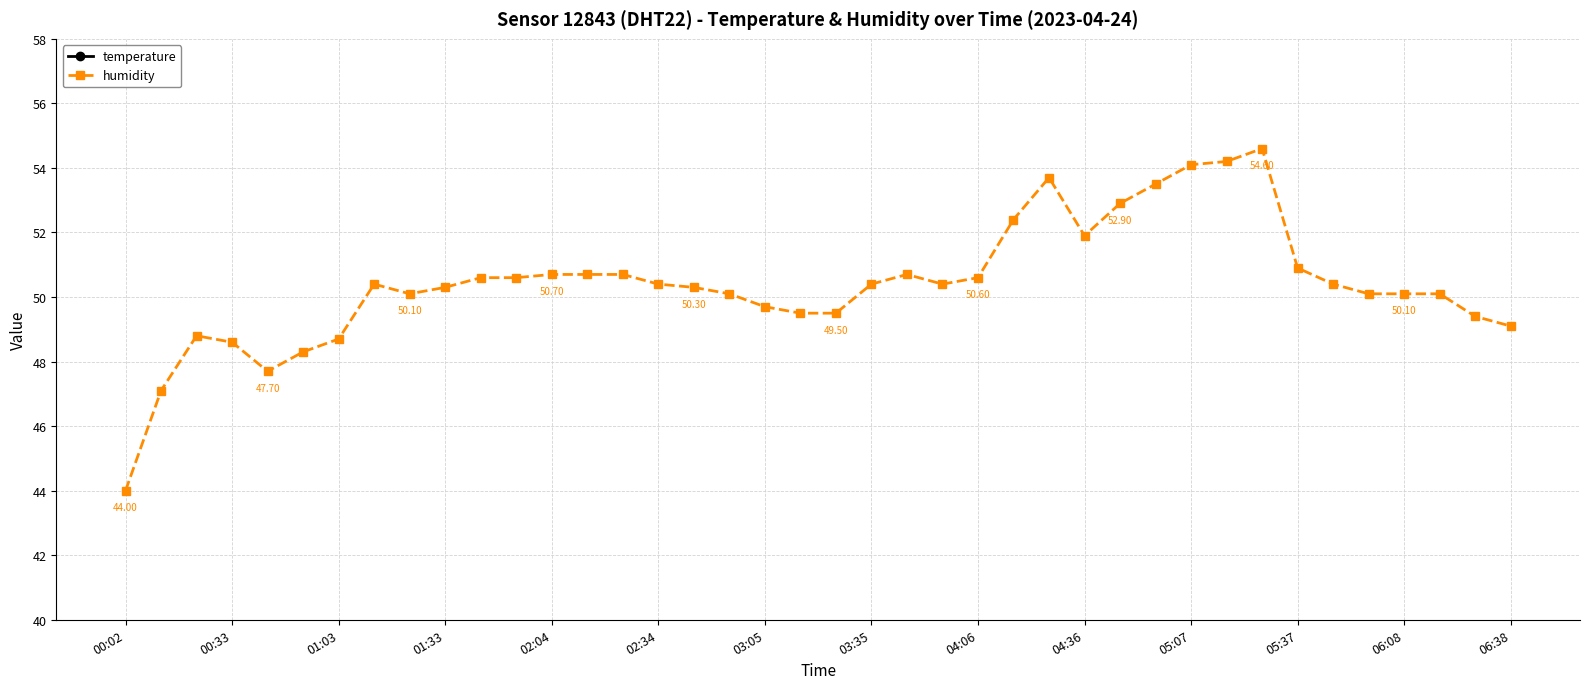

What value does the humidity series have at 04:06?

50.6